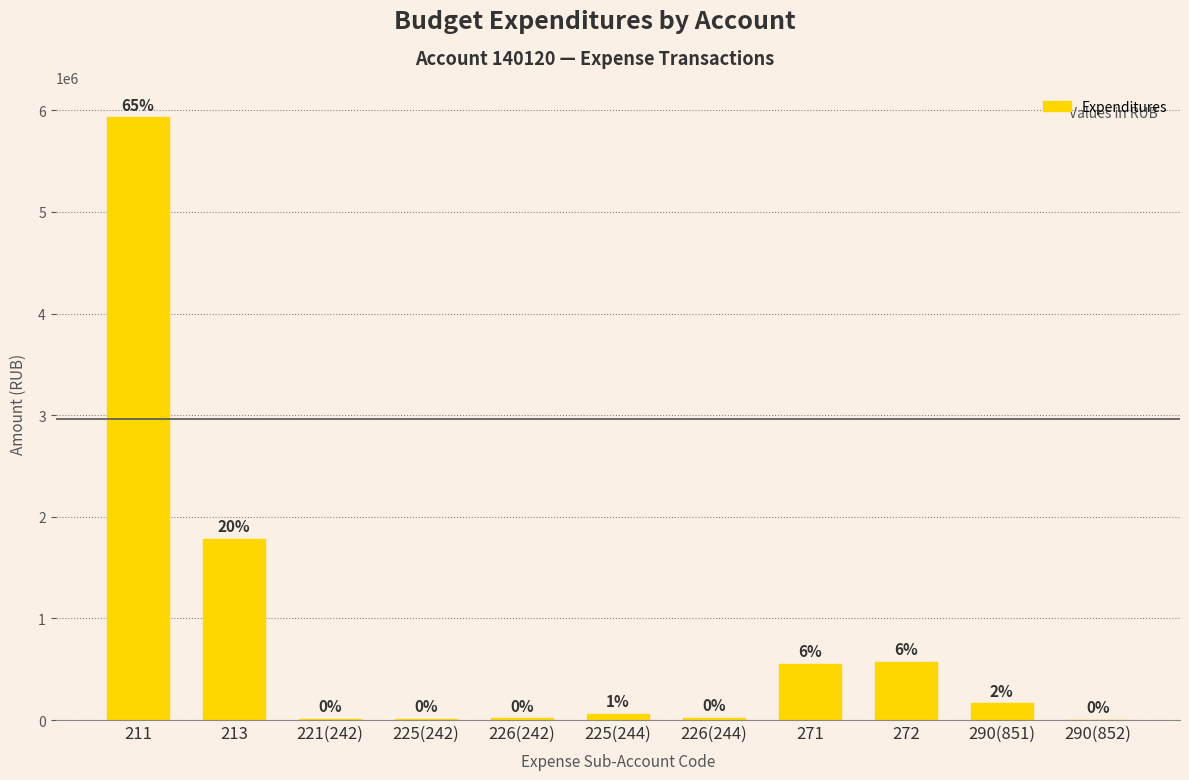

Rank the categories by value from highest to lowest.

211, 213, 272, 271, 290(851), 225(244), 226(244), 226(242), 225(242), 221(242), 290(852)